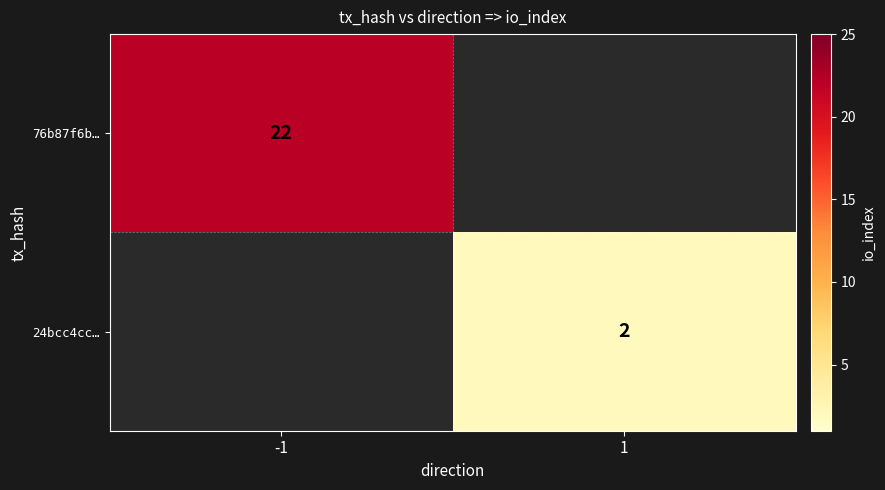

At which category does the chart reach its minimum across all series?

1